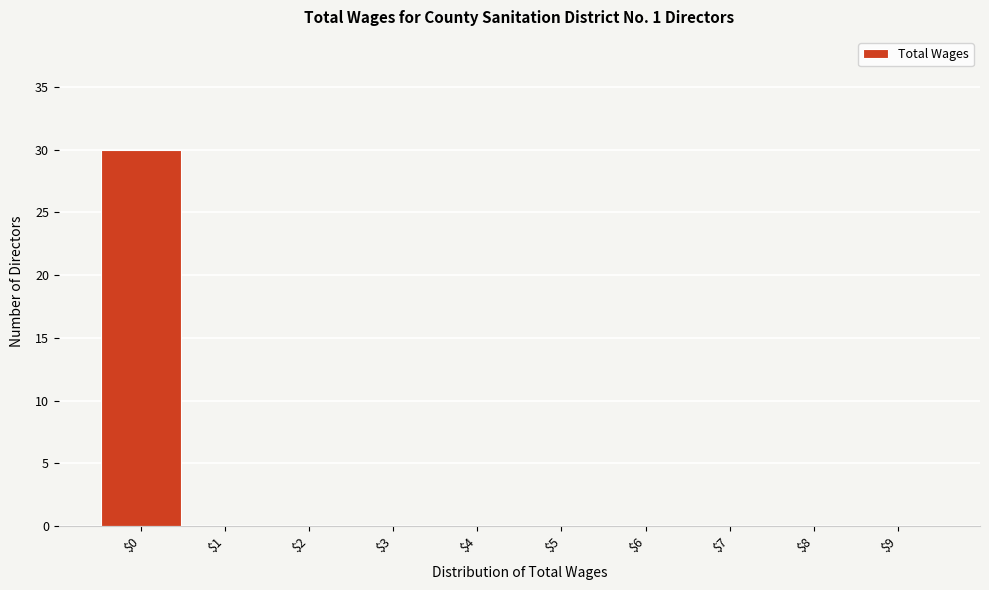

How tall is the bar that spans -0.5 to 0.5 on the x-axis? The values are not printed on the chart, so give them approximately, as read against the axis.

30